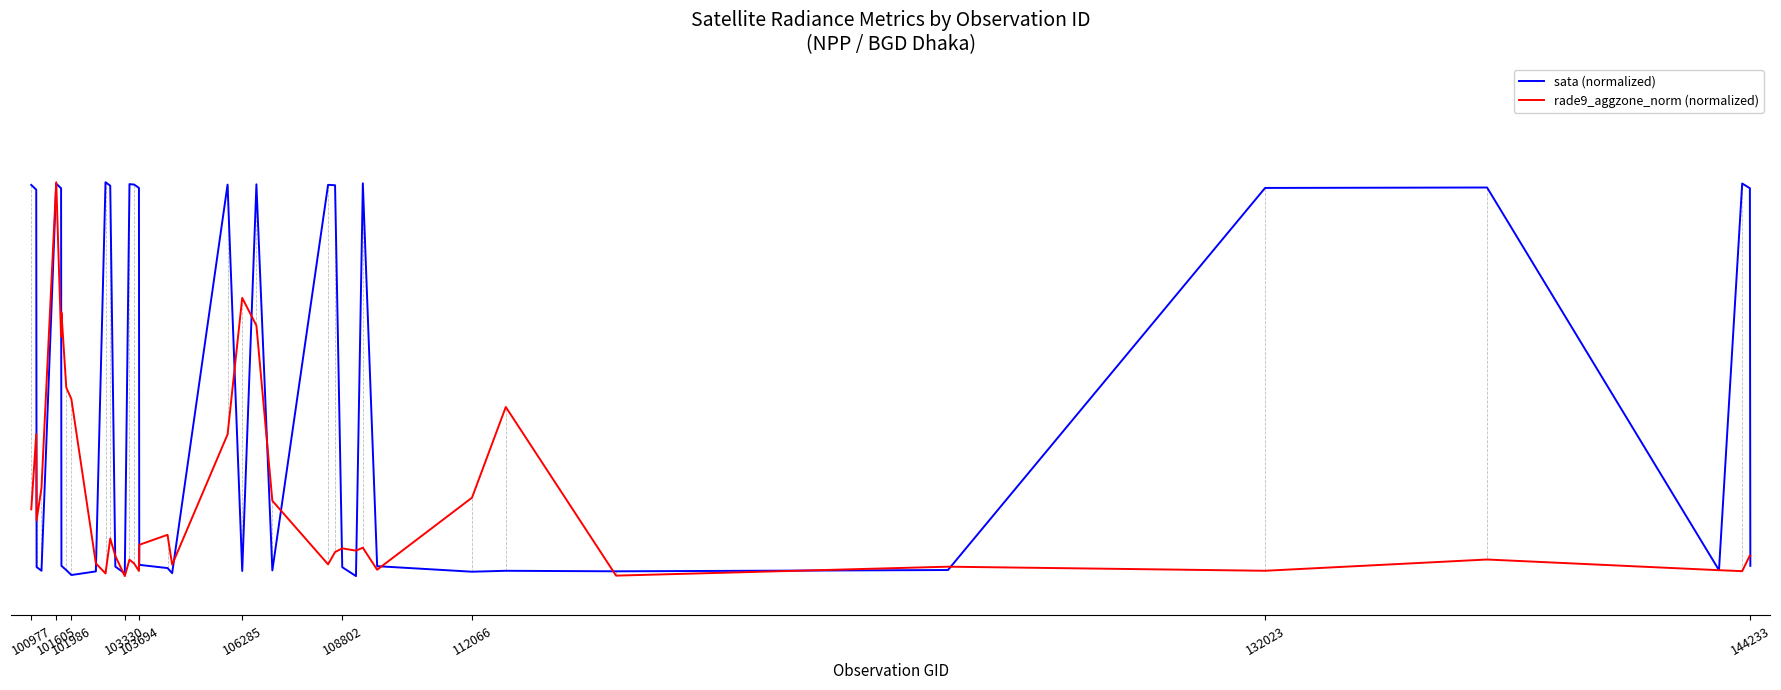

List the series in order of their peak value, highest first.

sata (normalized), rade9_aggzone_norm (normalized)